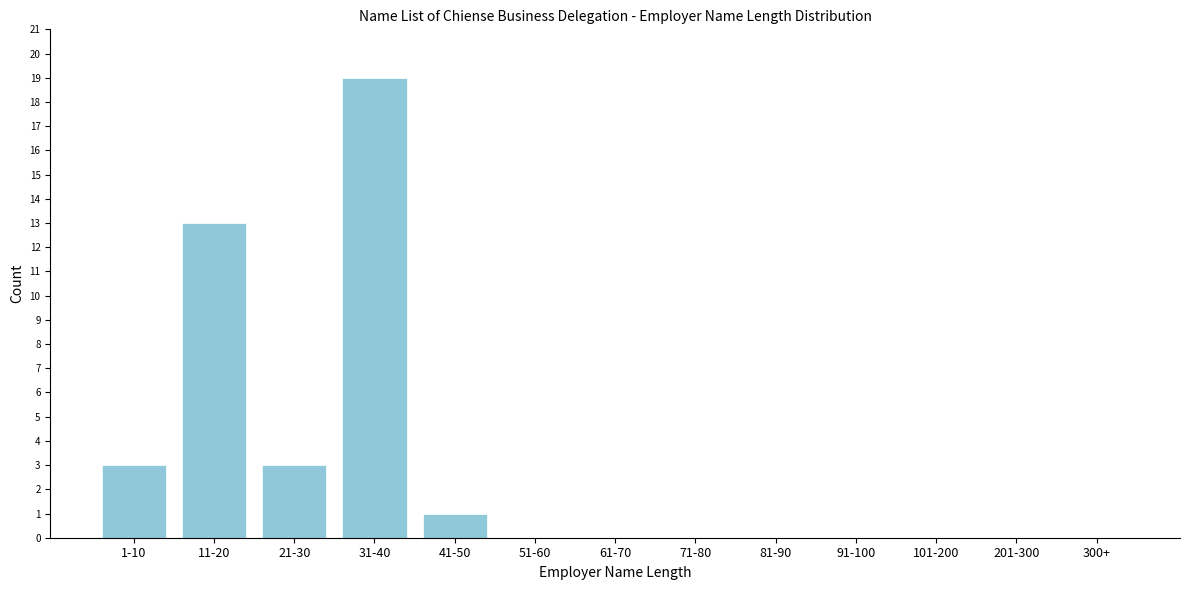

Reading left to right, list all the values displayed in this chart.

1-10=3	11-20=13	21-30=3	31-40=19	41-50=1	51-60=0	61-70=0	71-80=0	81-90=0	91-100=0	101-200=0	201-300=0	300+=0